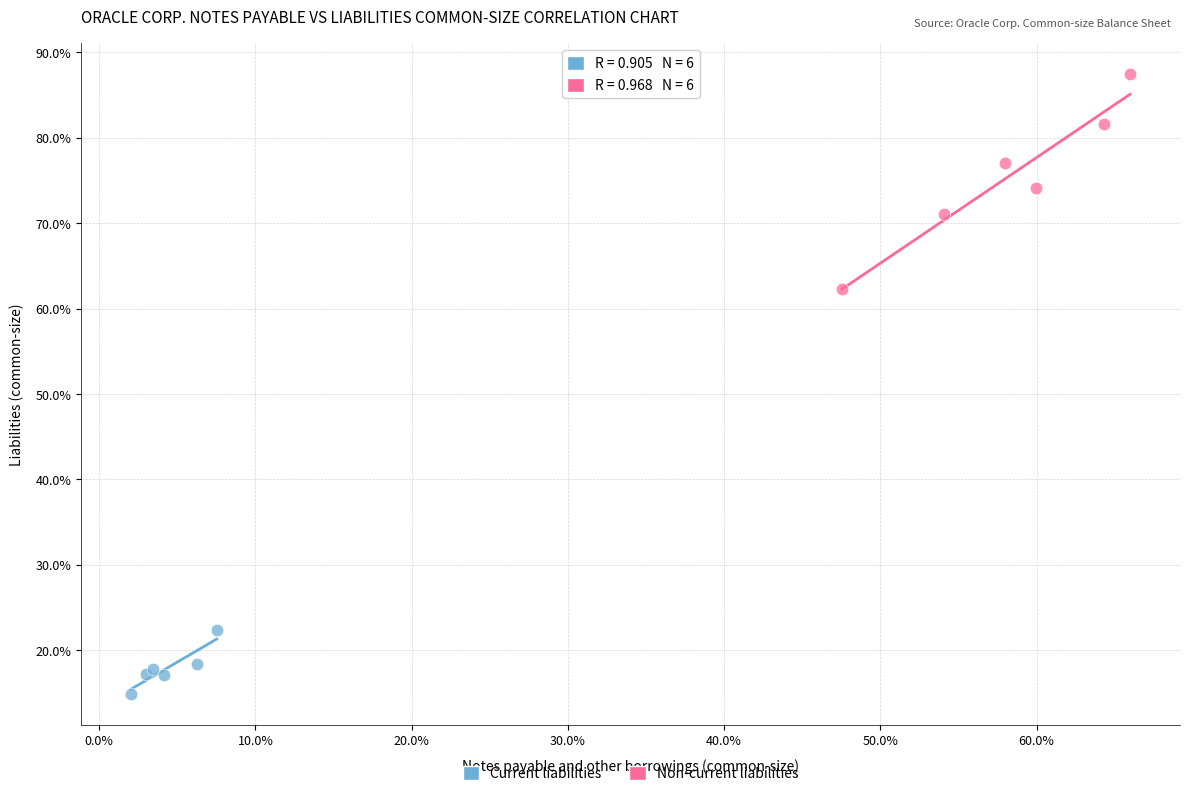

Which series contains the lowest Y value?

Current liabilities